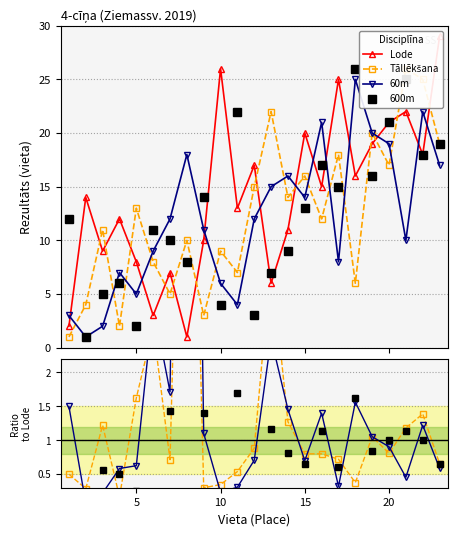

Rank the series by their maximum value, from highest to lowest.

Lode, Tāllēkšana, 600m, 60m